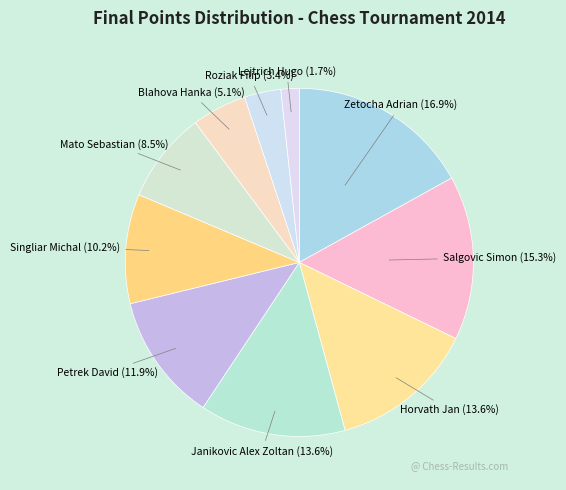

True or false: Roziak Filip accounts for 3% of the total.

True